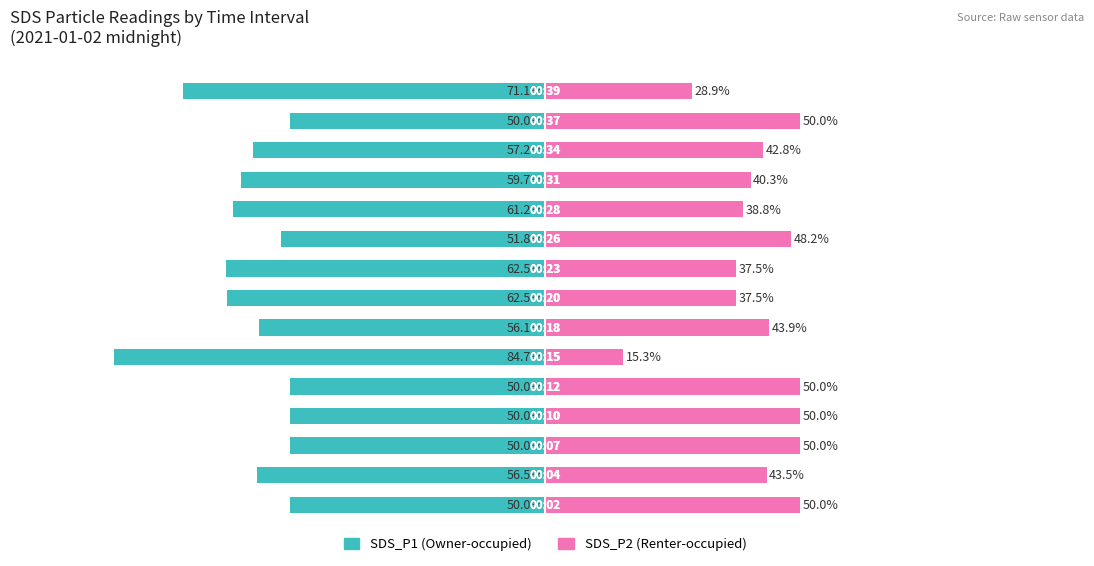

Count the number of data series in this chart.

2